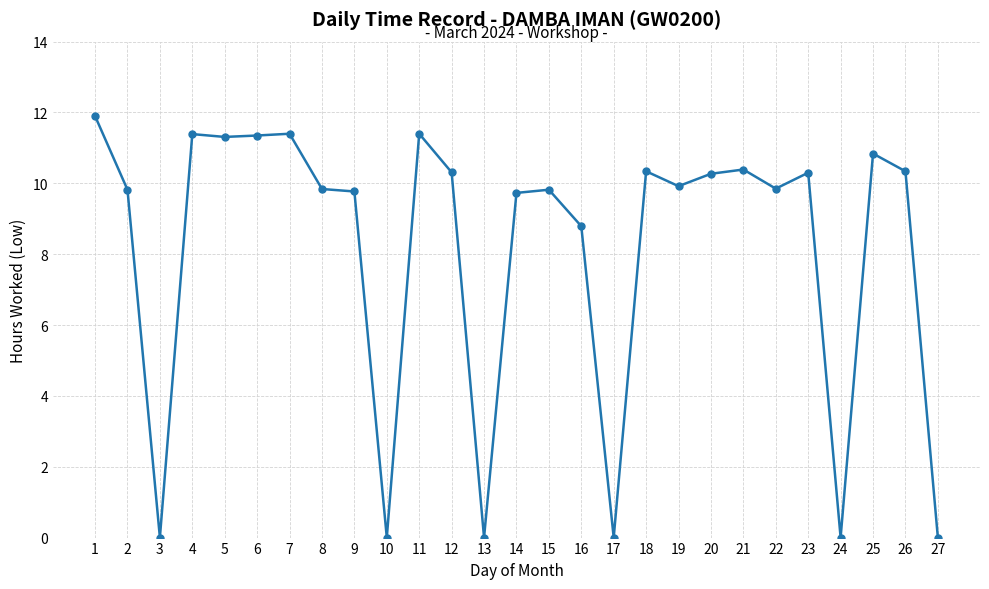

What is the value of the 15th point from the left?

9.8